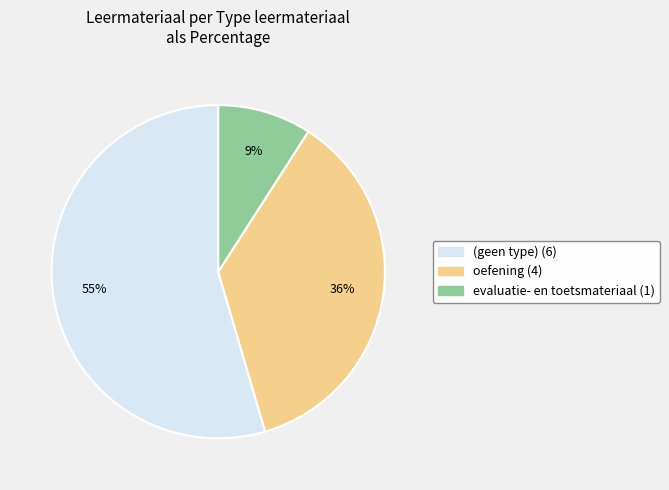

To the nearest percent, what is the average slice percentage?

33%